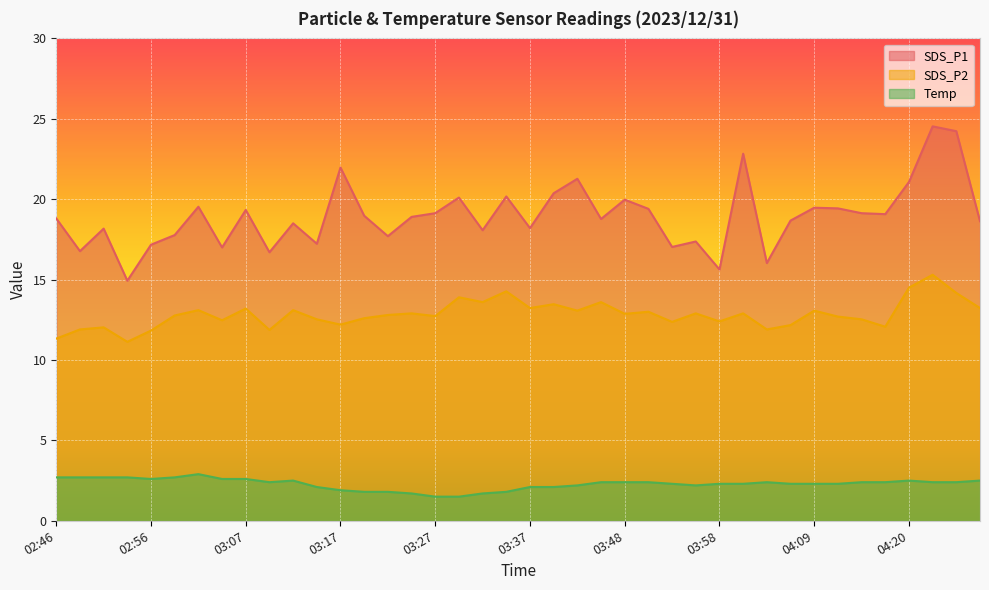

True or false: SDS_P1 has a value of 20.1 at 03:30.

True